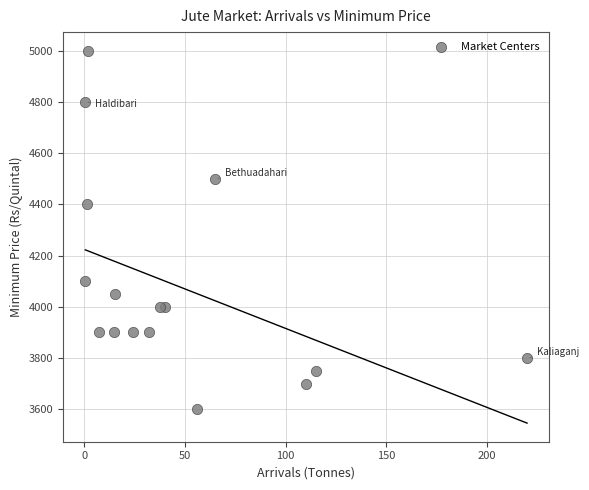

What Y value in the scatter plot is closest to 4300?

4400